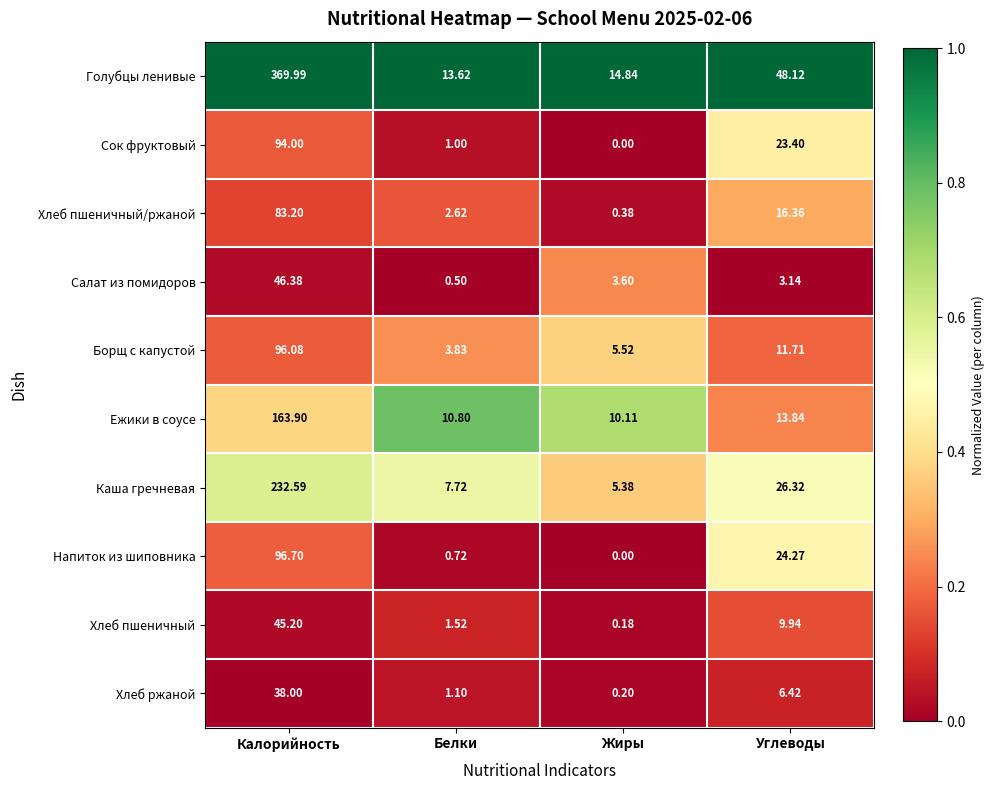

At which category does the chart reach its peak across all series?

Калорийность